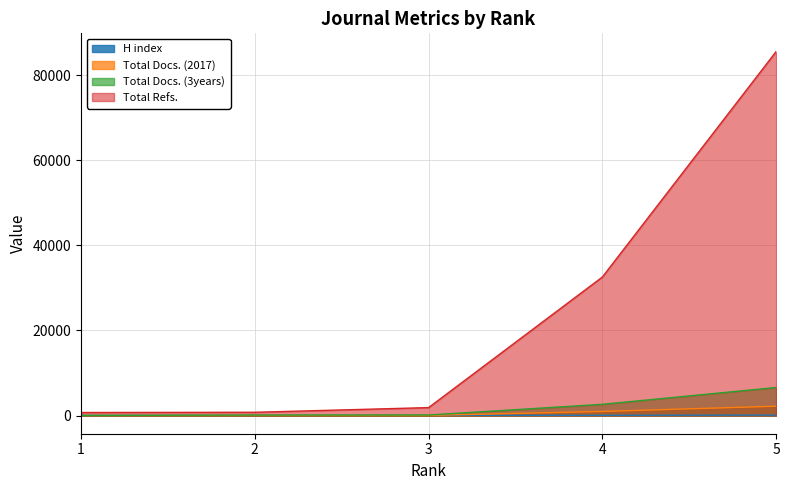

Reading left to right, transcribe all the data shown in this chart.

H index: 1=22	2=38	3=56	4=49	5=103
Total Docs. (2017): 1=11	2=24	3=31	4=957	5=2192
Total Docs. (3years): 1=28	2=106	3=115	4=2636	5=6584
Total Refs.: 1=711	2=764	3=1863	4=32554	5=85566